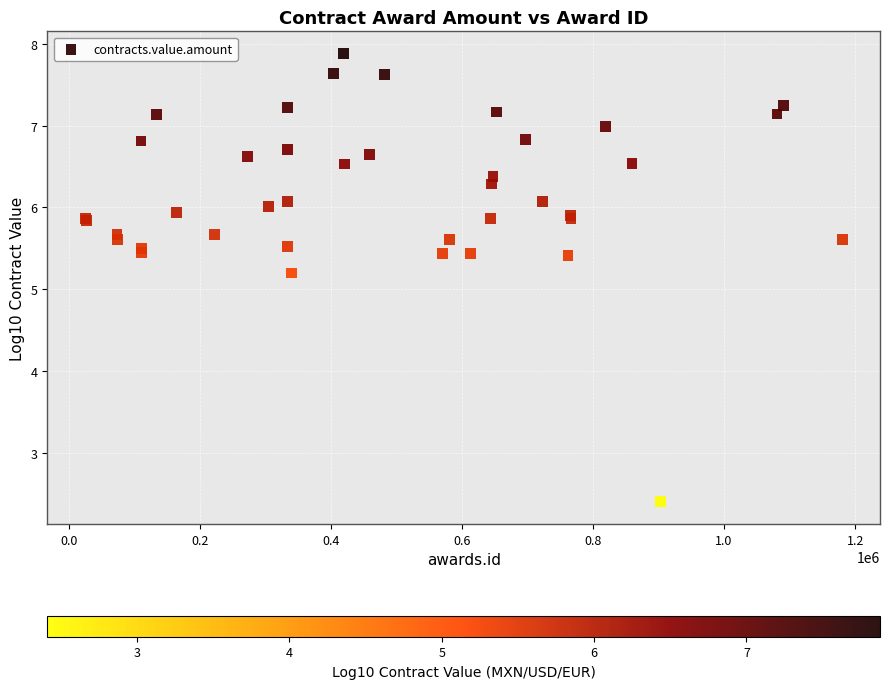

What Y value in the scatter plot is closest to 5?

5.2